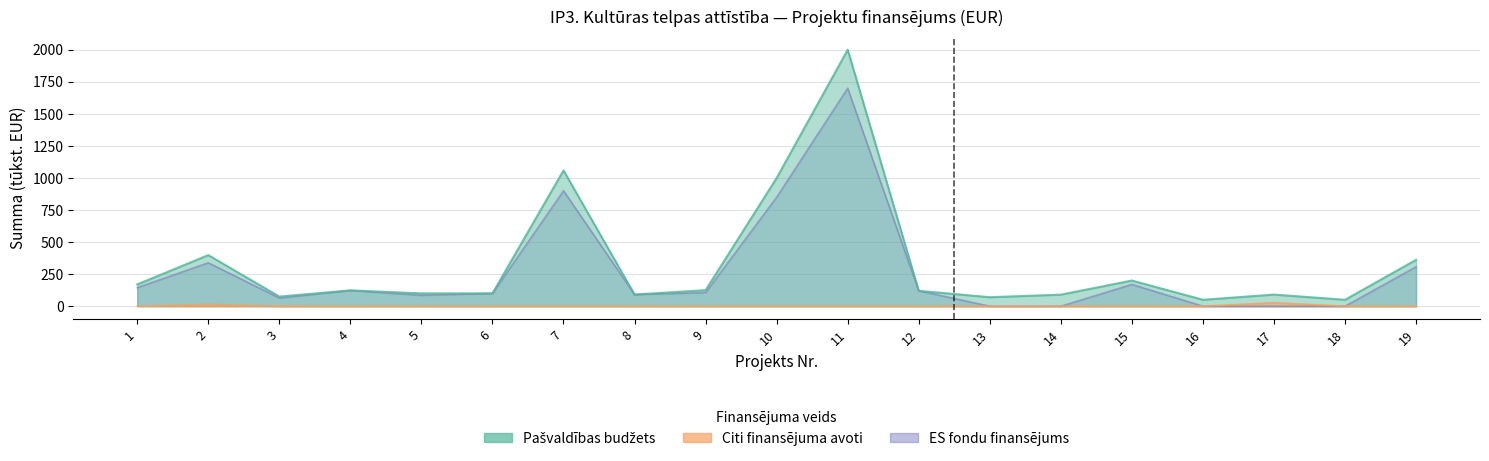

How many series are shown in this chart?

3